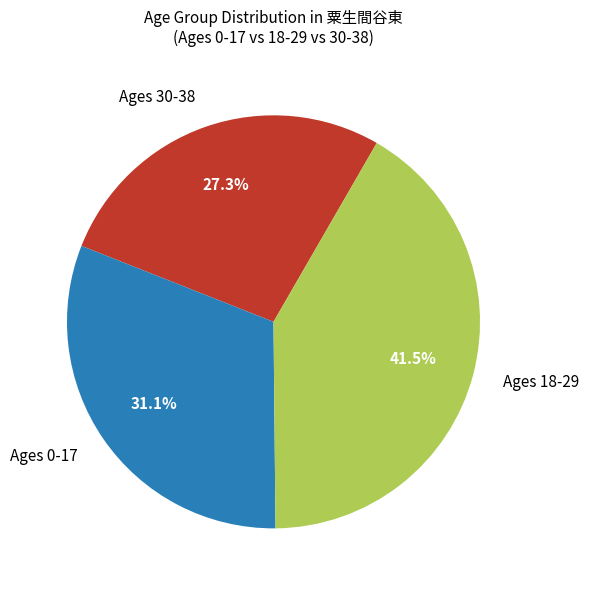

Which has a higher value, Ages 18-29 or Ages 30-38?

Ages 18-29